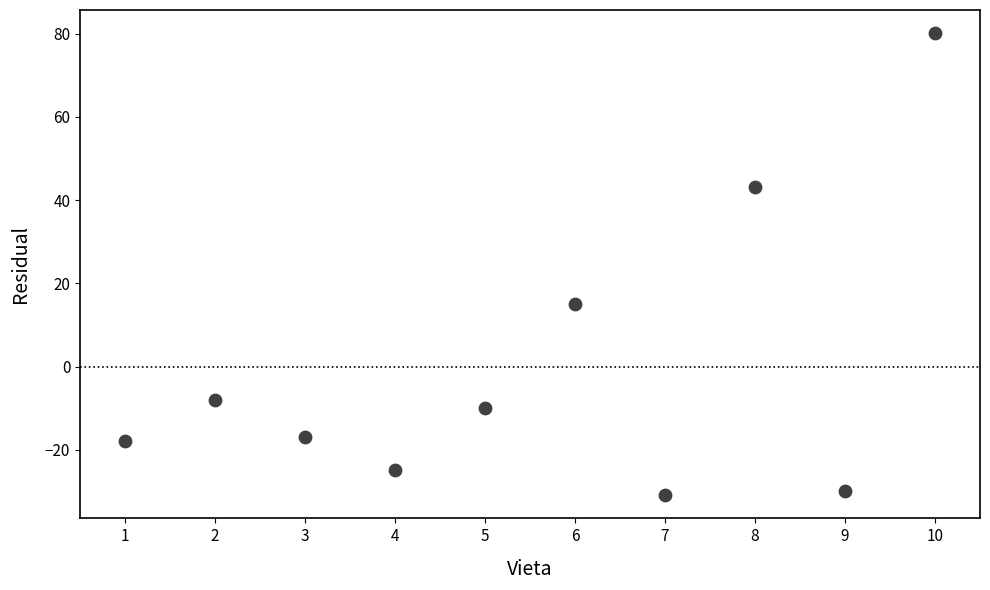

What Y value in the scatter plot is closest to 24?

15.1